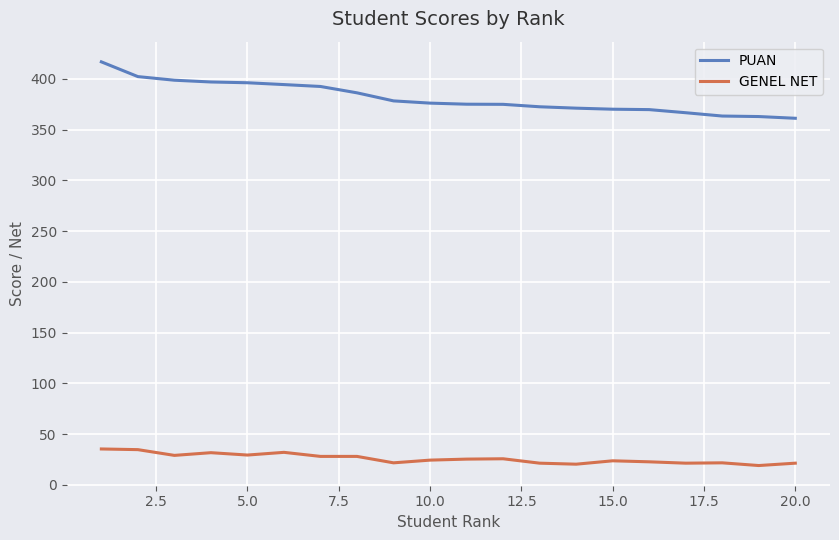

True or false: GENEL NET and PUAN cross at least once.

False